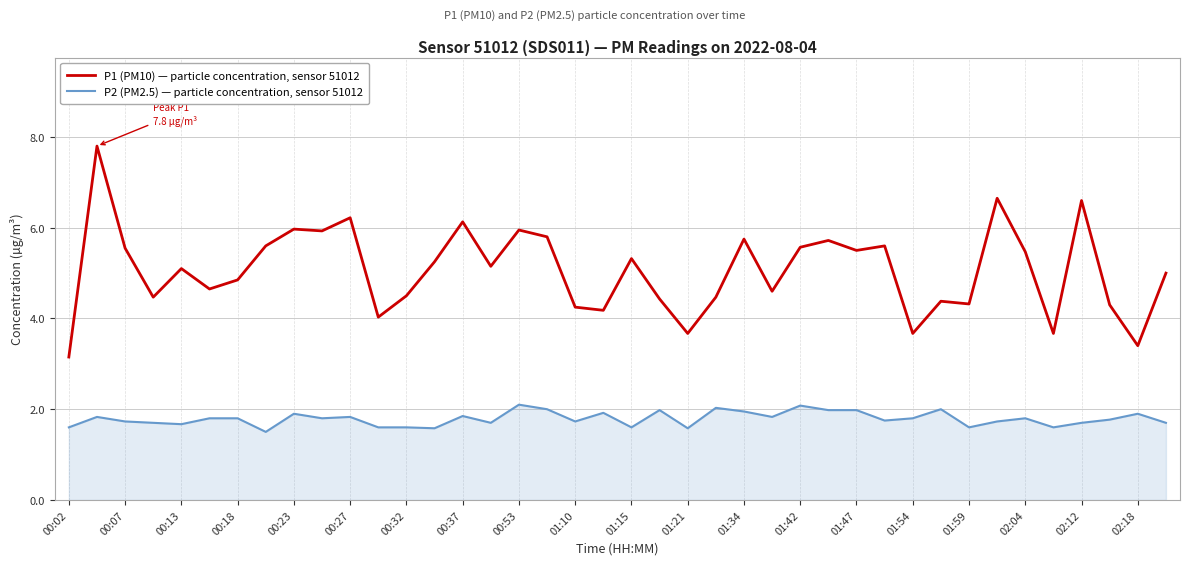

What is the difference between the maximum and minimum values in the P2 (PM2.5) — particle concentration, sensor 51012 series?

0.6